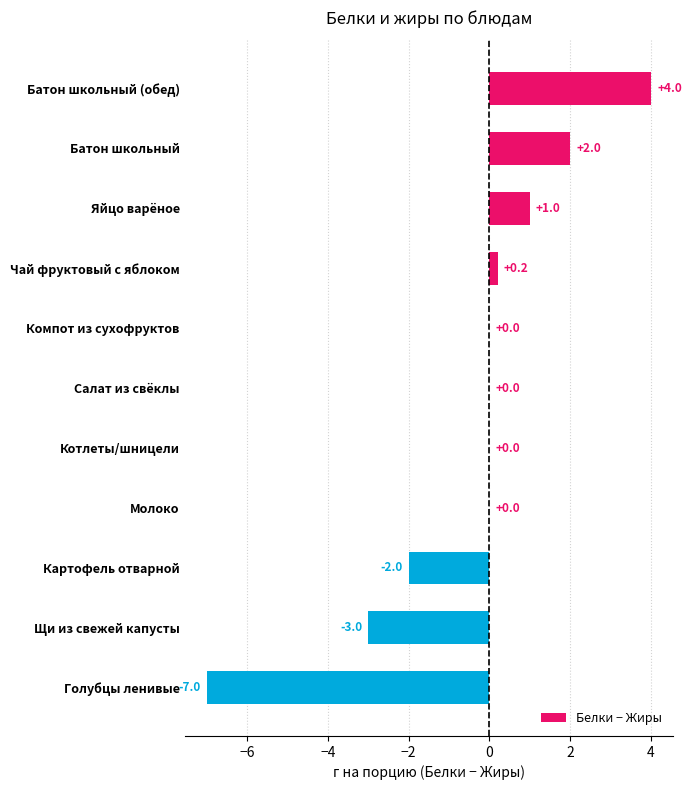

Which has a higher value, Батон школьный (обед) or Голубцы ленивые?

Батон школьный (обед)